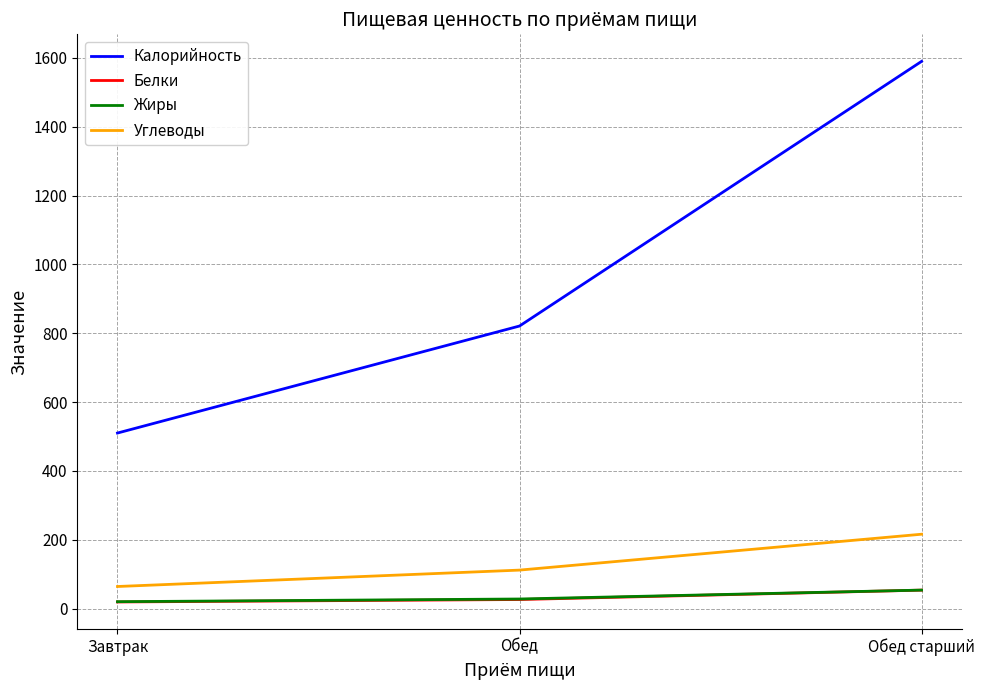

At how many categories does at least one series exceed 1229?

1